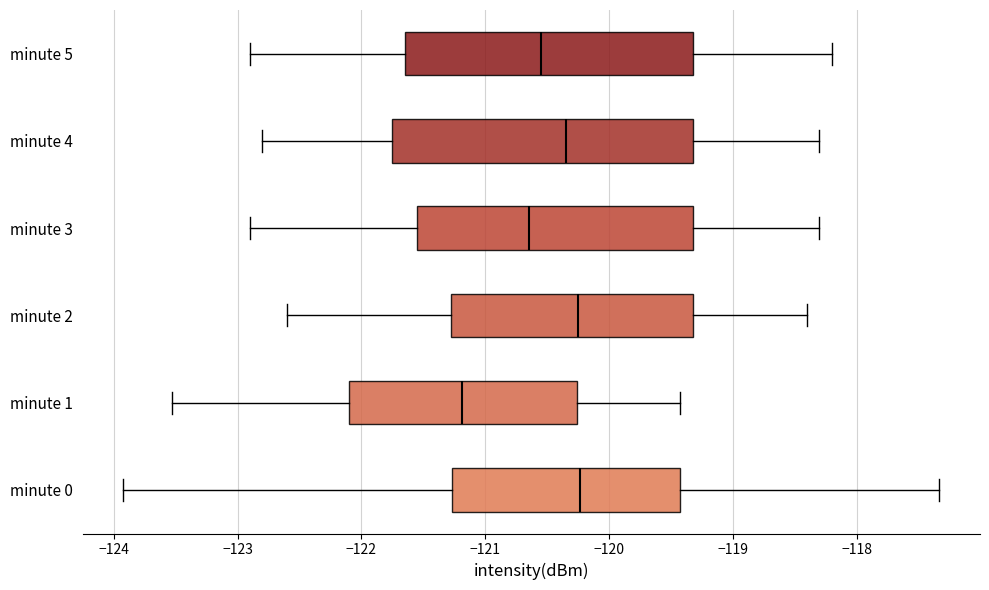

Reading bottom to top, read every box against the x-axis: the position of its median line, the range the box covers, and the ends of its whiskers. The values are not printed on the chart, so give them approximately, as read against the axis.

minute 0: median -120.2, box -121.3 to -119.4, whiskers -123.9 to -117.3
minute 1: median -121.2, box -122.1 to -120.3, whiskers -123.5 to -119.4
minute 2: median -120.2, box -121.3 to -119.3, whiskers -122.6 to -118.4
minute 3: median -120.6, box -121.5 to -119.3, whiskers -122.9 to -118.3
minute 4: median -120.3, box -121.7 to -119.3, whiskers -122.8 to -118.3
minute 5: median -120.5, box -121.6 to -119.3, whiskers -122.9 to -118.2